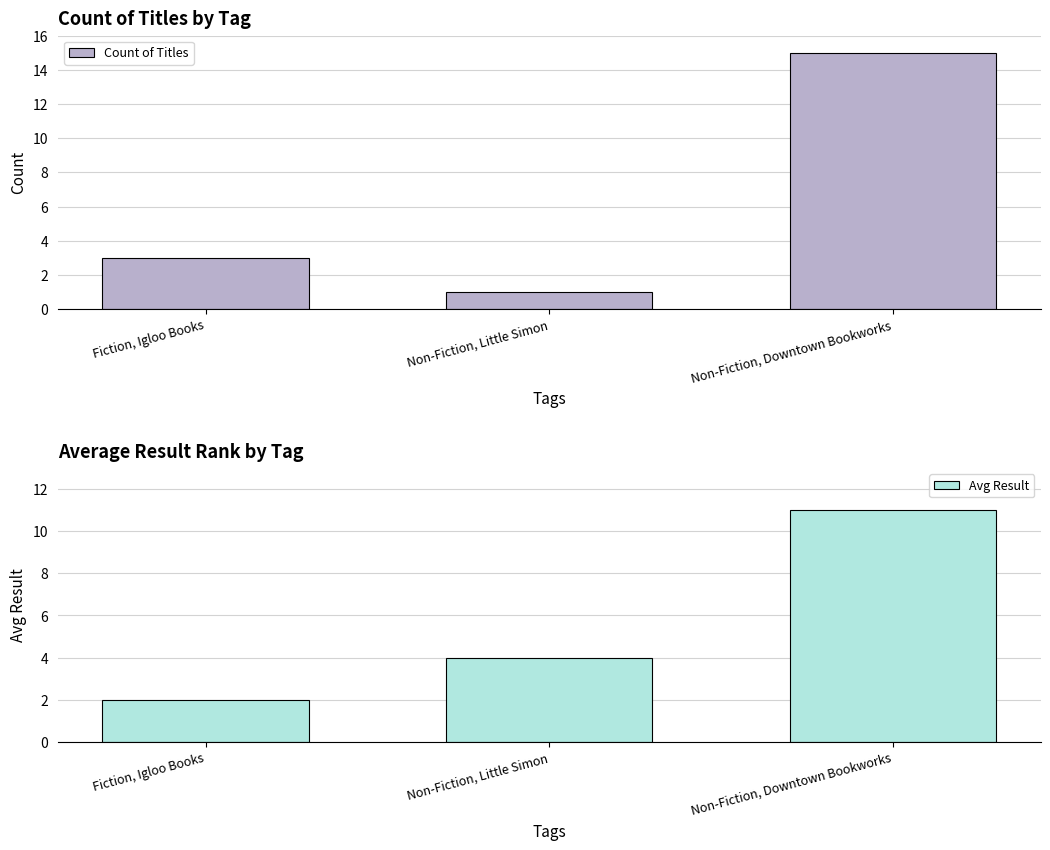

Which series has the largest total across all categories?

Count of Titles